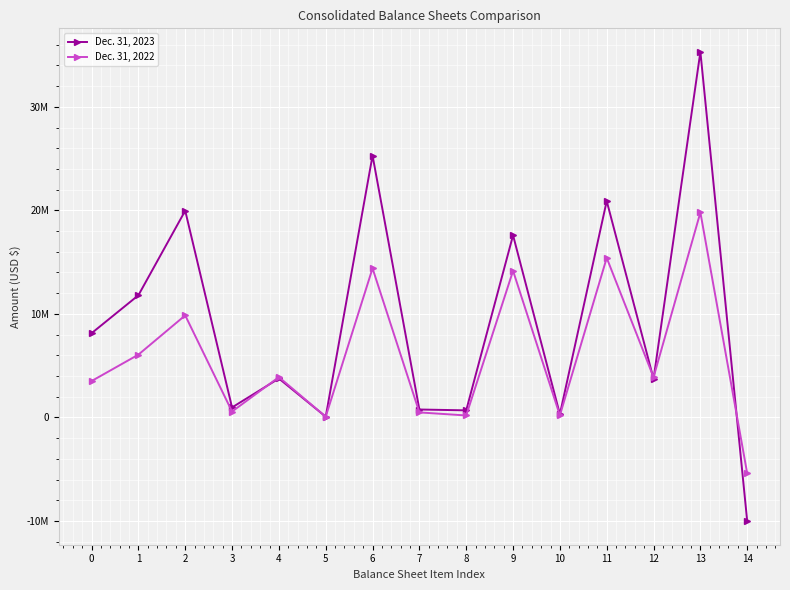

What is the value of the Dec. 31, 2022 point at the 8th from the left?

486816